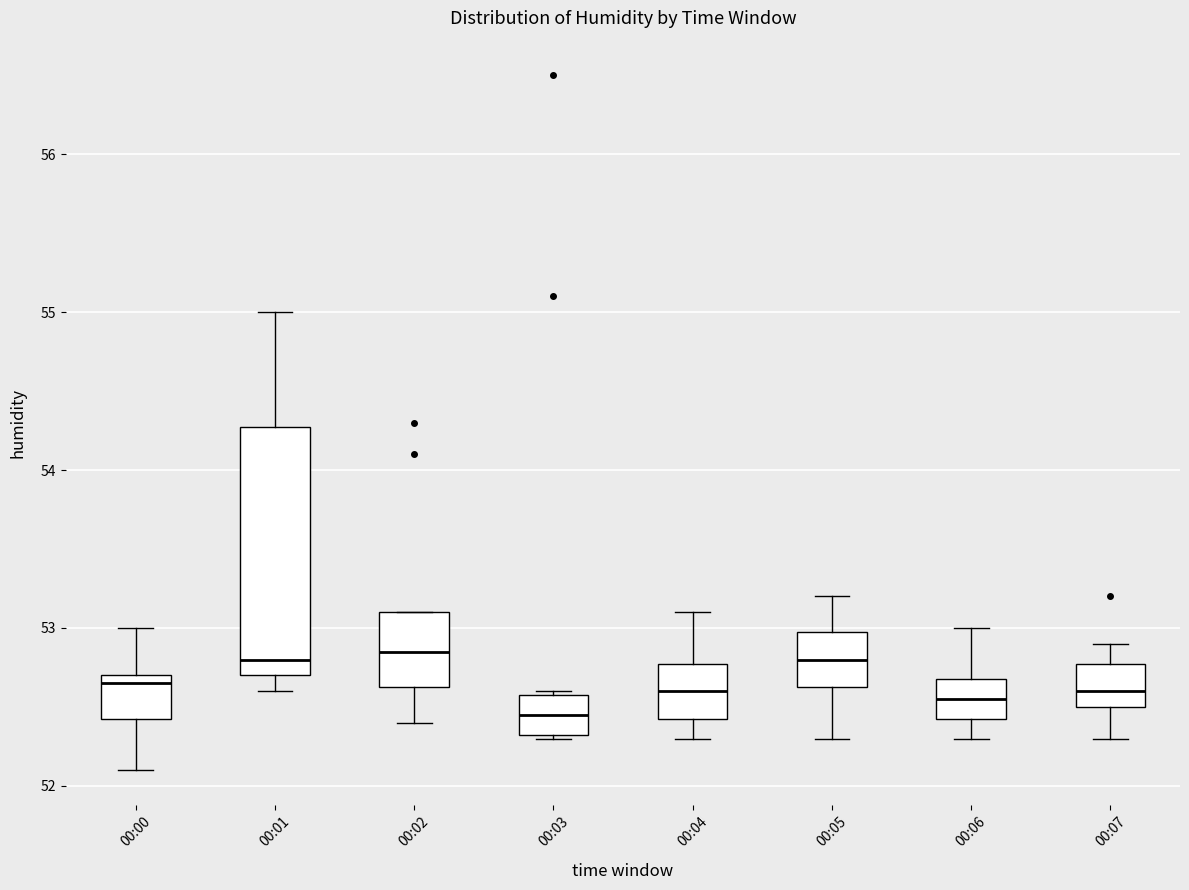

Reading left to right, transcribe this box plot: for each box, give where its median line is, the range the box spans, and where its two whiskers end, as read against the y-axis. The values are not printed on the chart, so give them approximately, as read against the axis.

00:00: median 52.7 (just below the box's upper edge), box 52.4 to 52.7, whiskers 52.1 to 53.0
00:01: median 52.8, box 52.7 to 54.3, whiskers 52.6 to 55.0
00:02: median 52.9, box 52.6 to 53.1, whiskers 52.4 to 53.1
00:03: median 52.5, box 52.3 to 52.6, whiskers 52.3 to 52.6
00:04: median 52.6, box 52.4 to 52.8, whiskers 52.3 to 53.1
00:05: median 52.8, box 52.6 to 53.0, whiskers 52.3 to 53.2
00:06: median 52.6, box 52.4 to 52.7, whiskers 52.3 to 53.0
00:07: median 52.6, box 52.5 to 52.8, whiskers 52.3 to 52.9